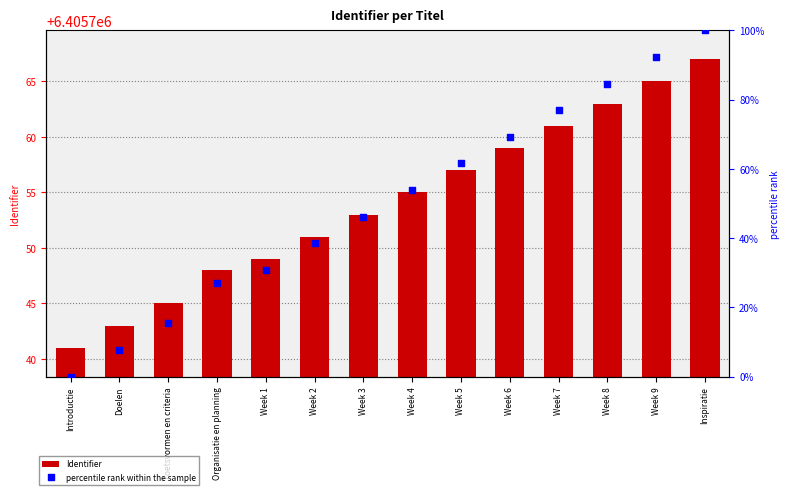

What are all the series names shown in the legend?

Identifier, percentile rank within the sample